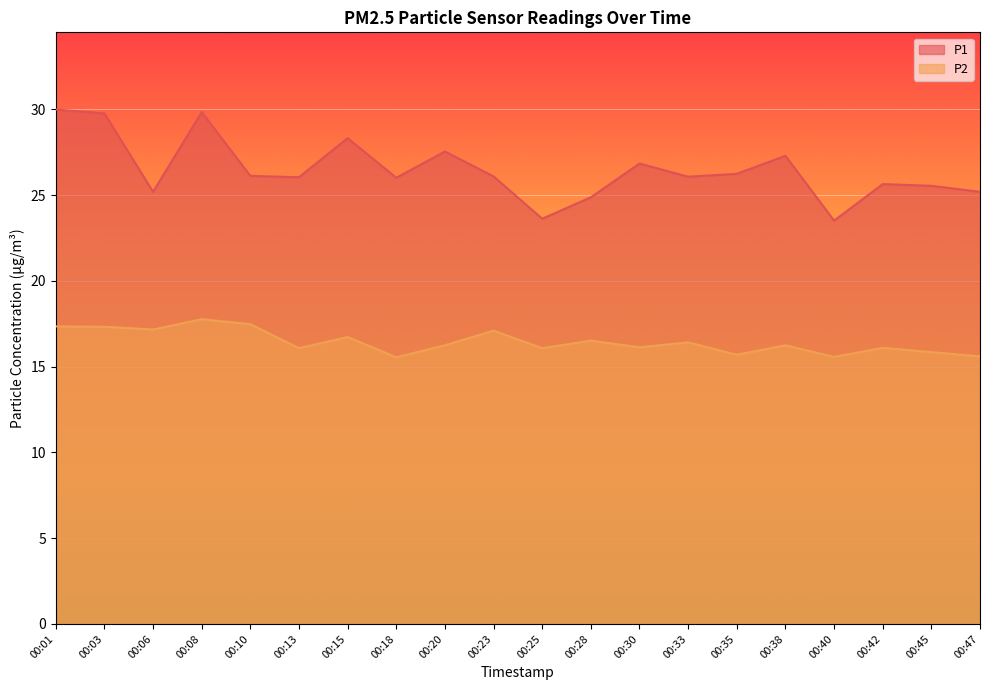

The value of P2 at 00:01 is 27.6. True or false?

False